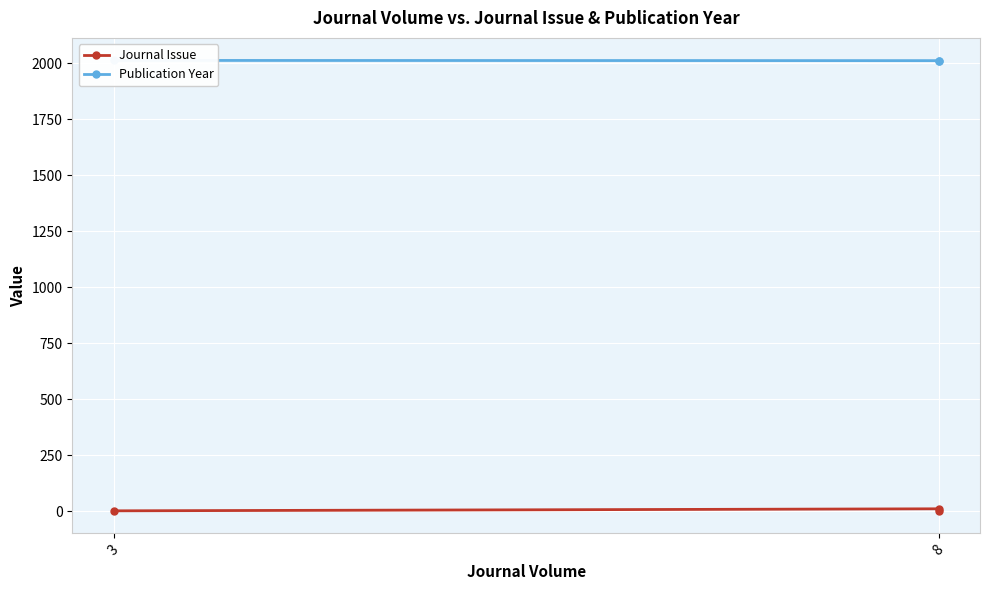

At which category does the chart reach its minimum across all series?

3